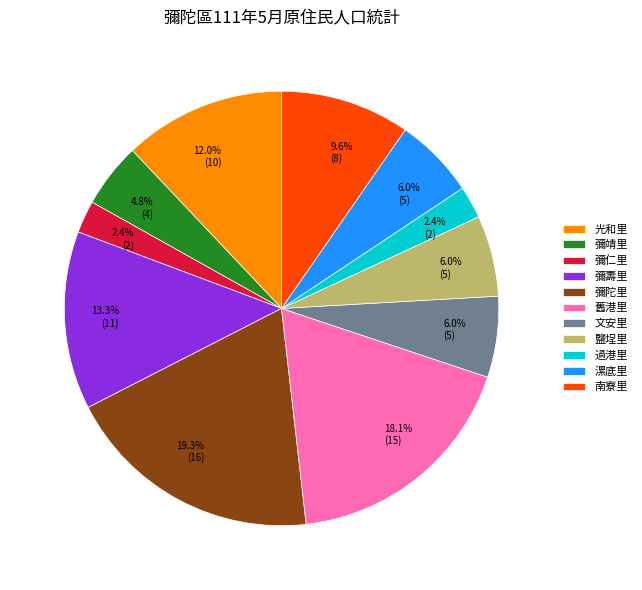

Is there any slice that represents more than half of the pie?

No